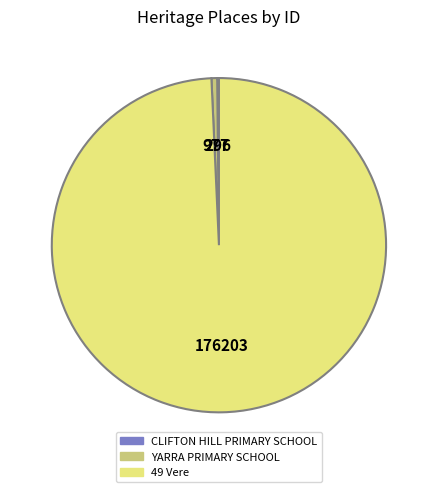

Is 49 Vere the majority of the pie?

Yes